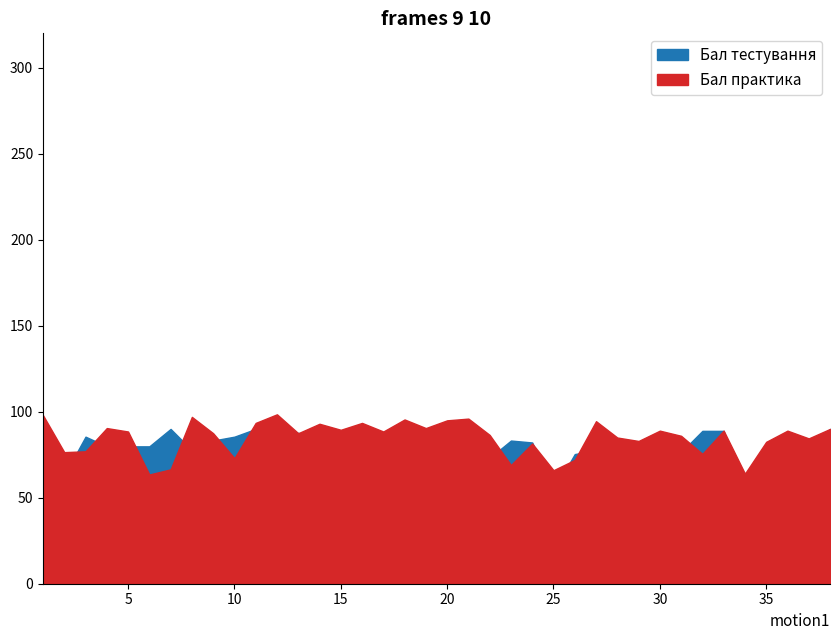

How many lines are shown in the chart?

2